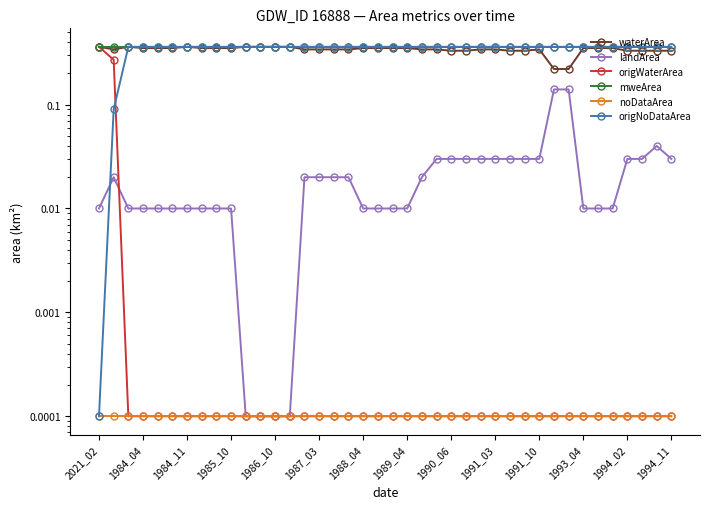

Reading left to right, extract all data points from this chart.

waterArea: 0.4	0.3	0.4	0.3	0.3	0.3	0.4	0.3	0.3	0.3	0.4	0.4	0.4	0.4	0.3	0.3	0.3	0.3	0.3	0.3	0.3	0.3	0.3	0.3	0.3	0.3	0.3	0.3	0.3	0.3	0.3	0.2	0.2	0.3	0.3	0.3	0.3	0.3	0.3	0.3
landArea: 0.0	0.0	0.0	0.0	0.0	0.0	0.0	0.0	0.0	0.0	0.0	0.0	0.0	0.0	0.0	0.0	0.0	0.0	0.0	0.0	0.0	0.0	0.0	0.0	0.0	0.0	0.0	0.0	0.0	0.0	0.0	0.1	0.1	0.0	0.0	0.0	0.0	0.0	0.0	0.0
origWaterArea: 0.4	0.3	0.0	0.0	0.0	0.0	0.0	0.0	0.0	0.0	0.0	0.0	0.0	0.0	0.0	0.0	0.0	0.0	0.0	0.0	0.0	0.0	0.0	0.0	0.0	0.0	0.0	0.0	0.0	0.0	0.0	0.0	0.0	0.0	0.0	0.0	0.0	0.0	0.0	0.0
mweArea: 0.4	0.4	0.4	0.4	0.4	0.4	0.4	0.4	0.4	0.4	0.4	0.4	0.4	0.4	0.4	0.4	0.4	0.4	0.4	0.4	0.4	0.4	0.4	0.4	0.4	0.4	0.4	0.4	0.4	0.4	0.4	0.4	0.4	0.4	0.4	0.4	0.4	0.4	0.4	0.4
noDataArea: 0.0	0.0	0.0	0.0	0.0	0.0	0.0	0.0	0.0	0.0	0.0	0.0	0.0	0.0	0.0	0.0	0.0	0.0	0.0	0.0	0.0	0.0	0.0	0.0	0.0	0.0	0.0	0.0	0.0	0.0	0.0	0.0	0.0	0.0	0.0	0.0	0.0	0.0	0.0	0.0
origNoDataArea: 0.0	0.1	0.4	0.4	0.4	0.4	0.4	0.4	0.4	0.4	0.4	0.4	0.4	0.4	0.4	0.4	0.4	0.4	0.4	0.4	0.4	0.4	0.4	0.4	0.4	0.4	0.4	0.4	0.4	0.4	0.4	0.4	0.4	0.4	0.4	0.4	0.4	0.4	0.4	0.4